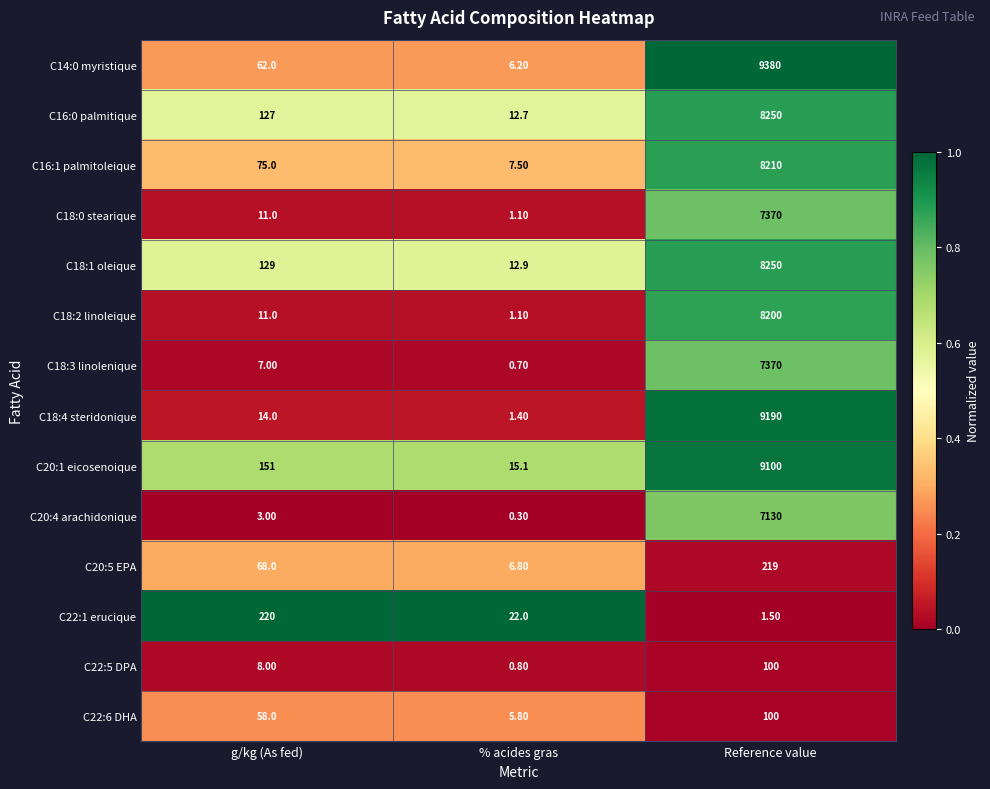

What is the sum of all C20:1 eicosenoique values?

9266.1